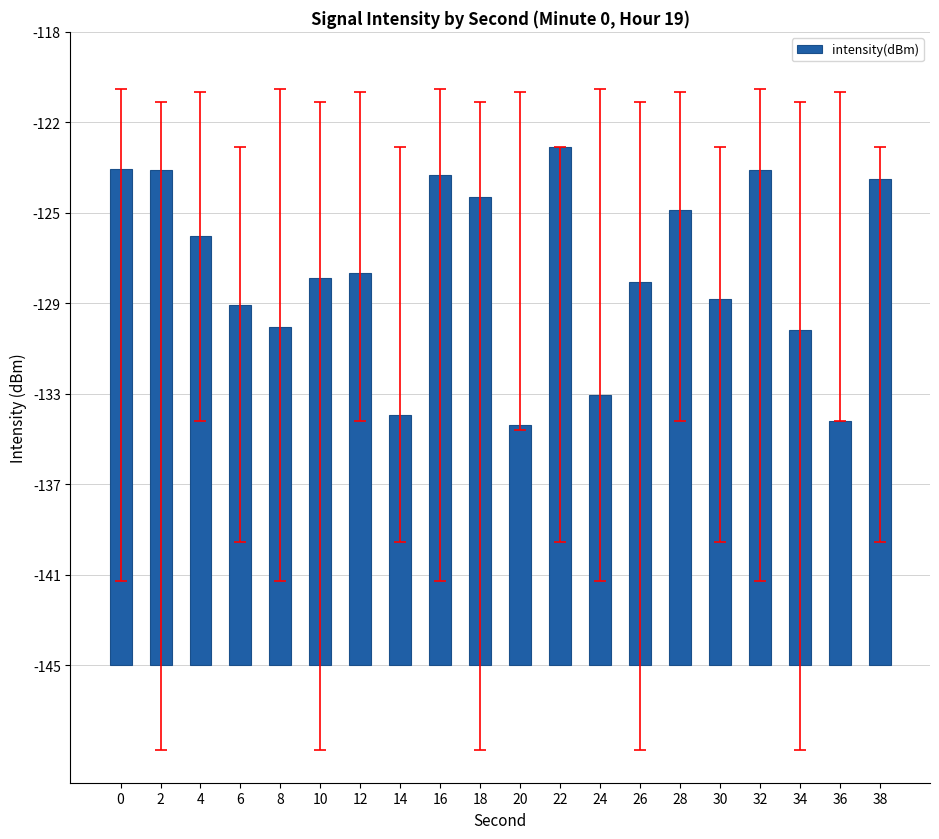

Rank the categories by value from lowest to highest.

20, 36, 14, 24, 34, 8, 6, 30, 26, 10, 12, 4, 28, 18, 38, 16, 32, 2, 0, 22